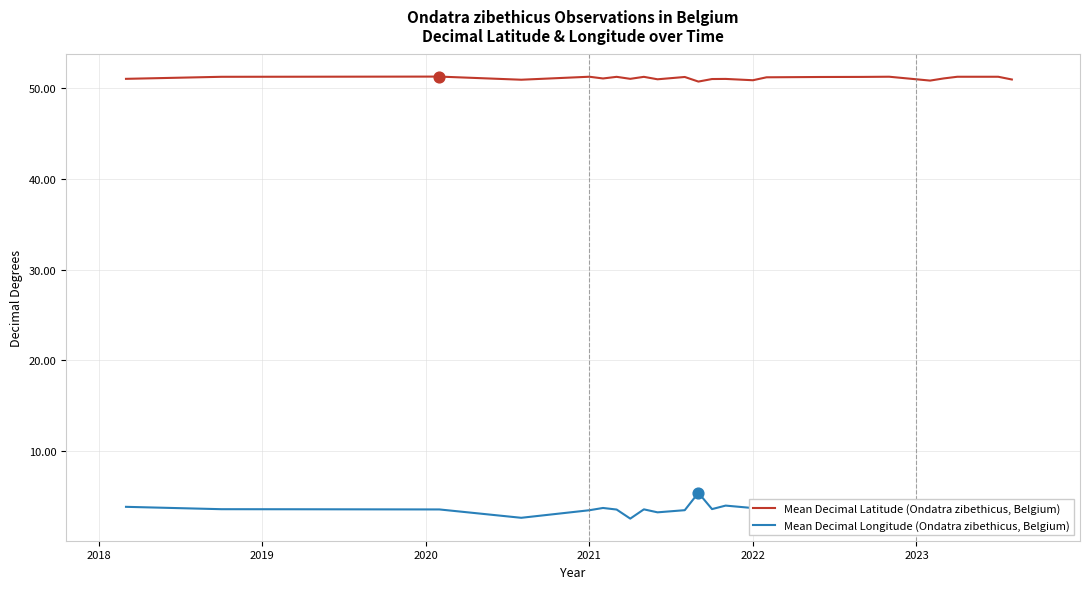

What are all the series names shown in the legend?

Mean Decimal Latitude (Ondatra zibethicus, Belgium), Mean Decimal Longitude (Ondatra zibethicus, Belgium)